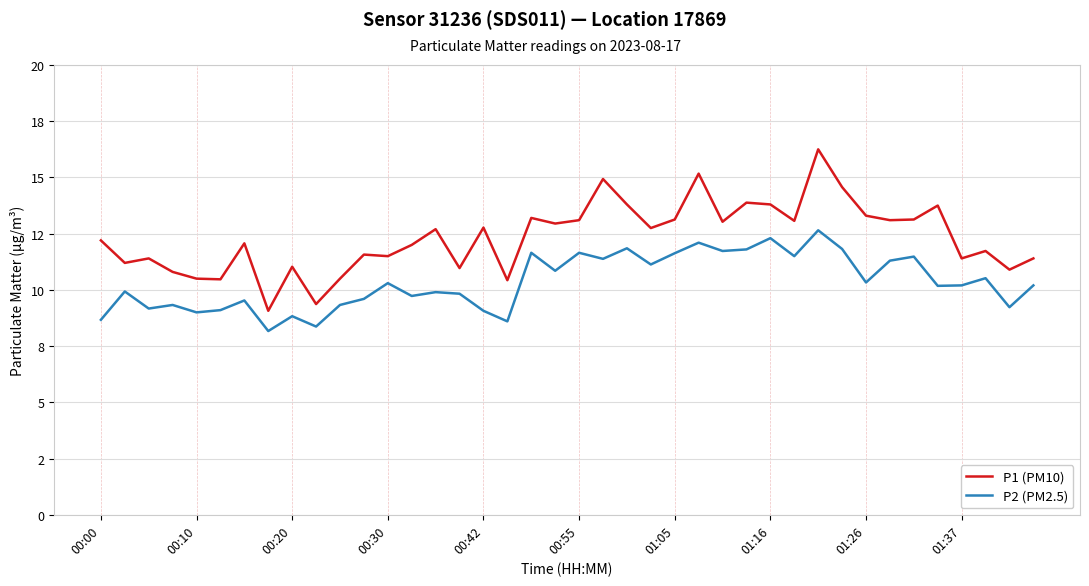

What are all the series names shown in the legend?

P1 (PM10), P2 (PM2.5)